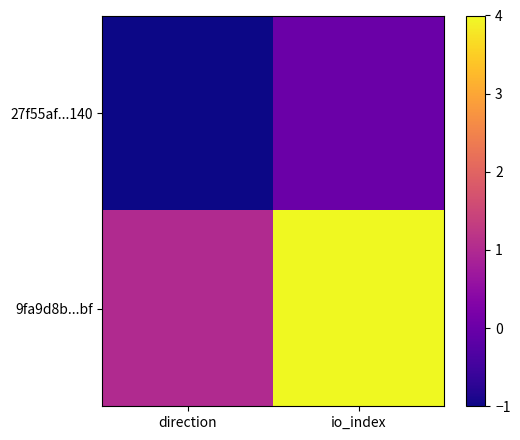

Between io_index and direction, which is larger?

io_index